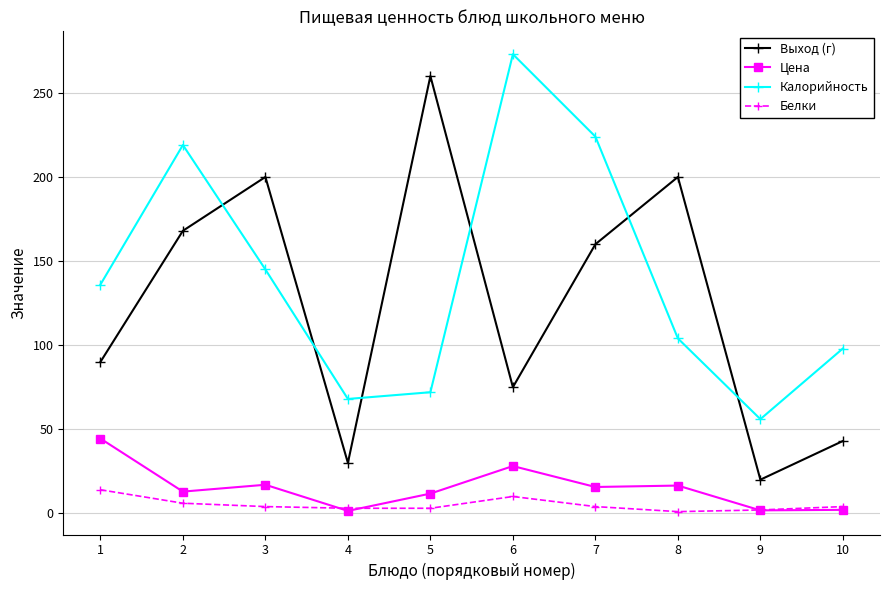

What is the value of the Калорийность point at the 8th from the left?

104.0